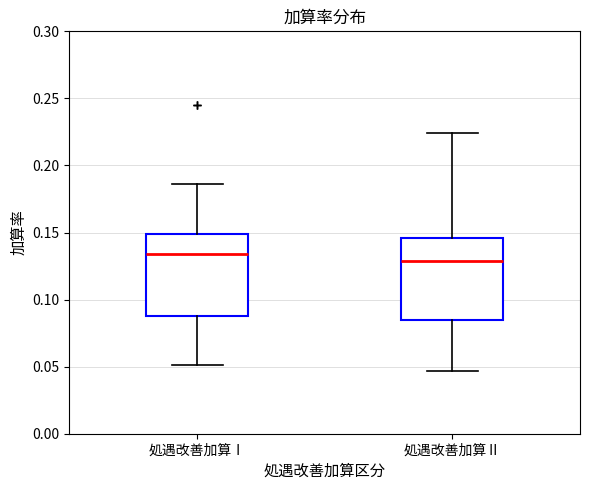

Reading left to right, transcribe this box plot: for each box, give where its median line is, the range the box spans, and where its two whiskers end, as read against the y-axis. The values are not printed on the chart, so give them approximately, as read against the axis.

処遇改善加算Ⅰ: median 0.135, box 0.090 to 0.150, whiskers 0.050 to 0.185
処遇改善加算Ⅱ: median 0.130, box 0.085 to 0.145, whiskers 0.045 to 0.225